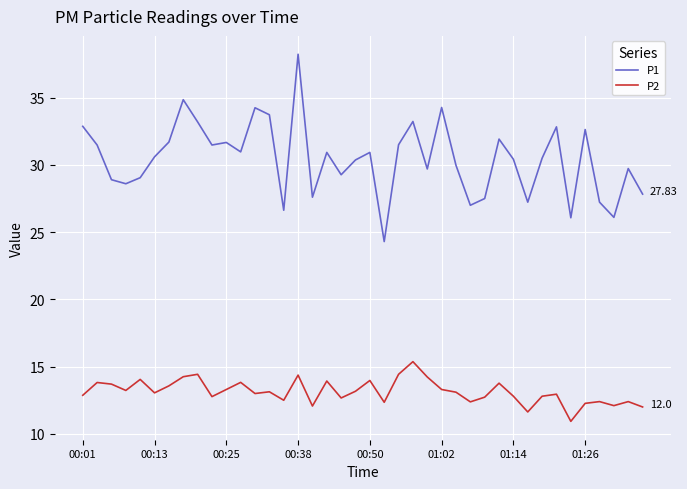

List the series in order of their overall mean, lowest first.

P2, P1